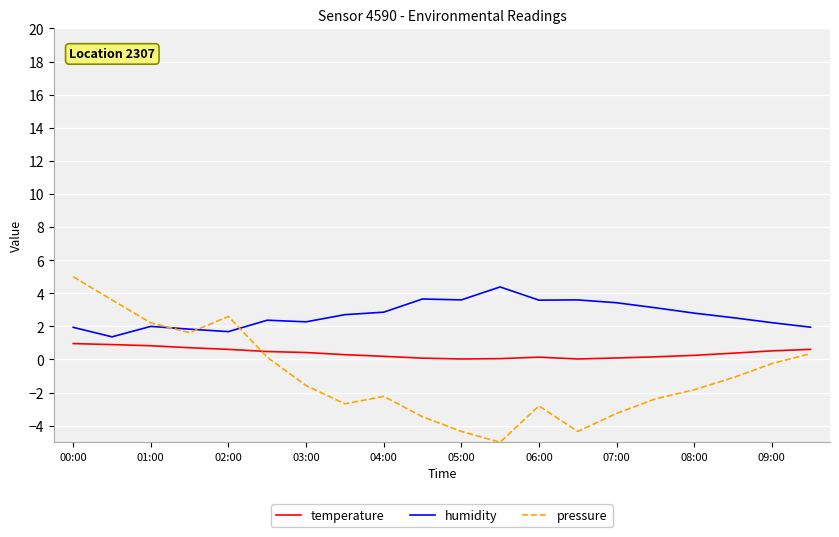

Rank the series by their average value, from highest to lowest.

humidity, temperature, pressure